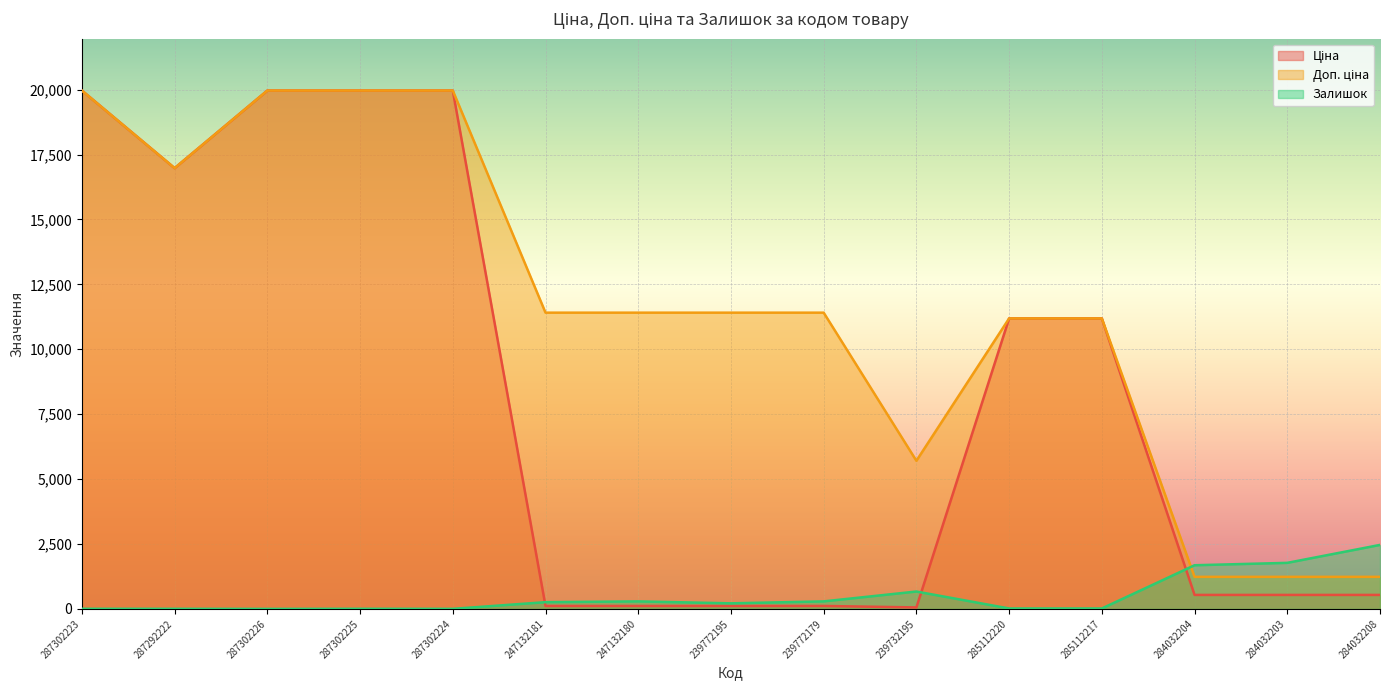

Where is the first local maximum for Залишок?

287302225